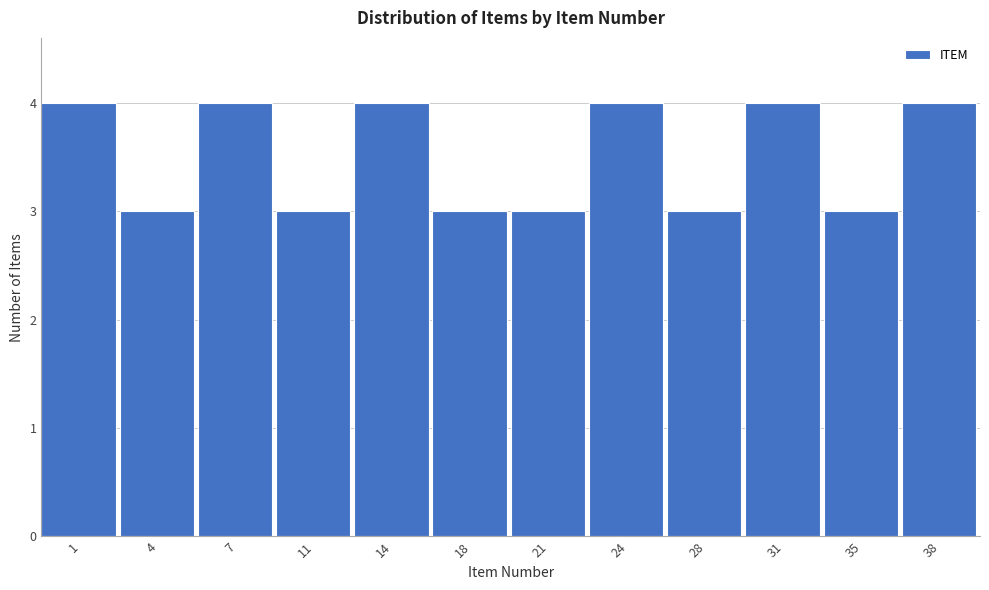

Reading left to right, transcribe all the data shown in this chart.

4	3	4	3	4	3	3	4	3	4	3	4